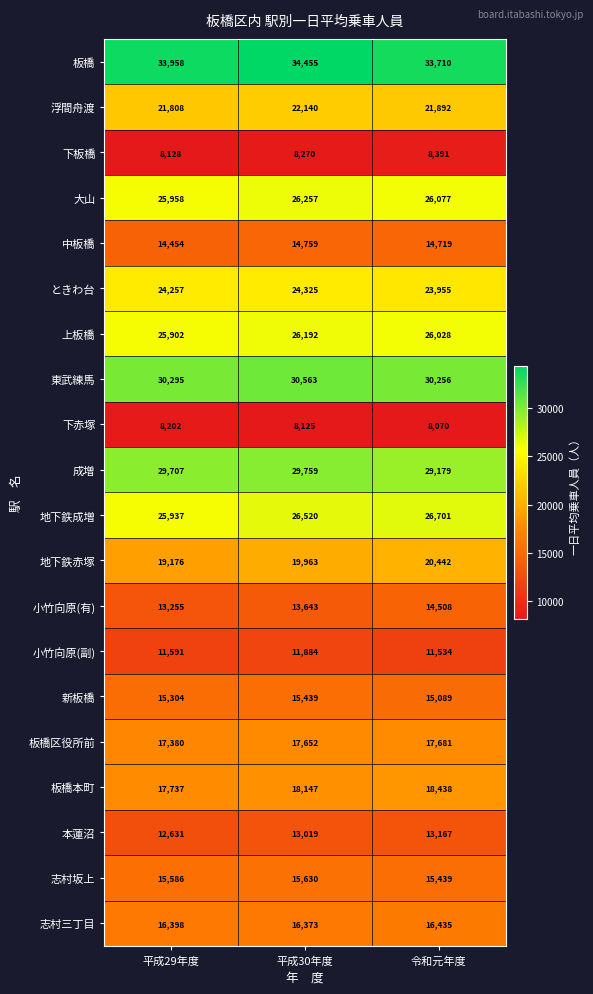

Where is 下赤塚 nearest to the value 8136?

平成30年度